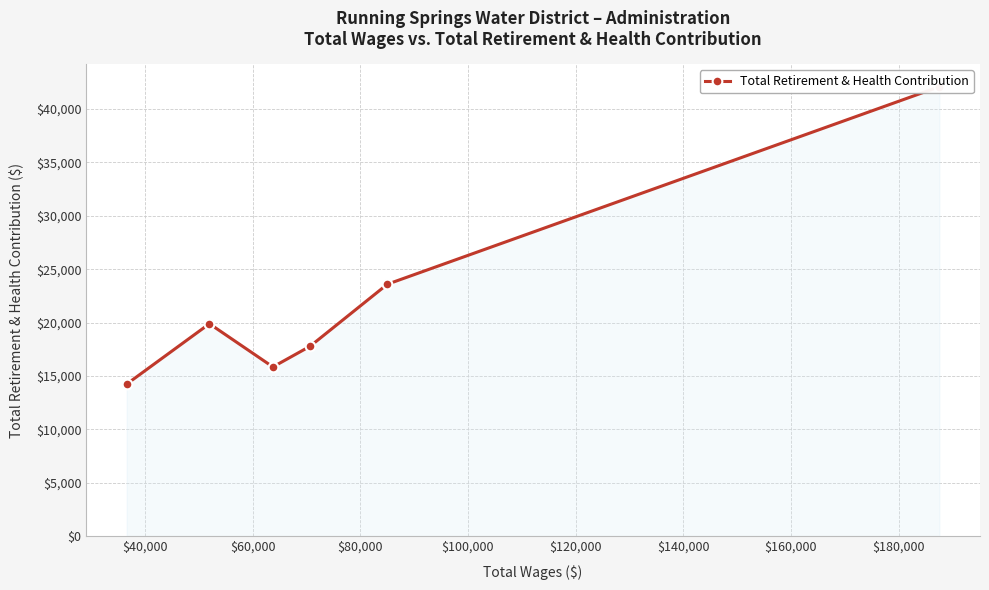

What is the sum of the values at $120,000 and $40,000?

37834